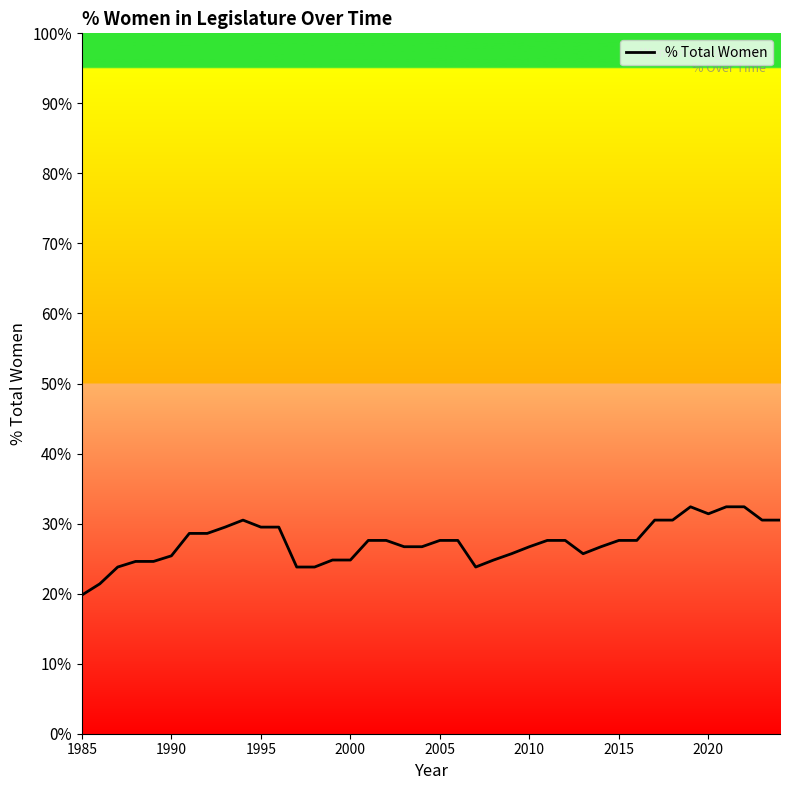

What is the difference between the maximum and minimum values?

12.6